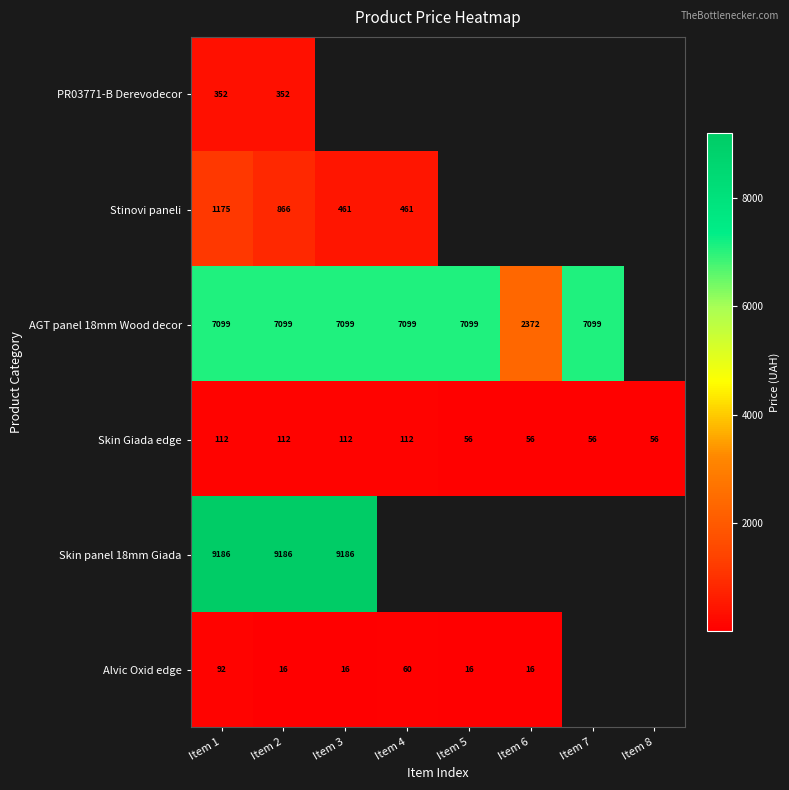

What is the minimum value shown in the chart?

15.6